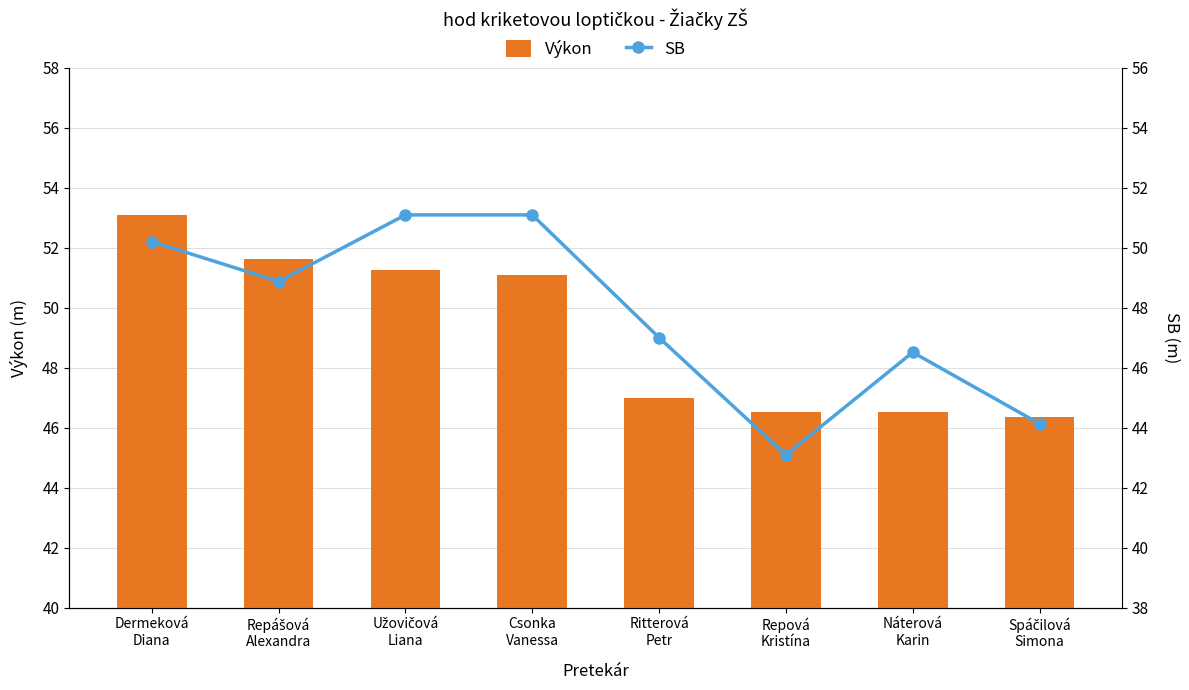

What is the lowest value of the Výkon series?

46.4